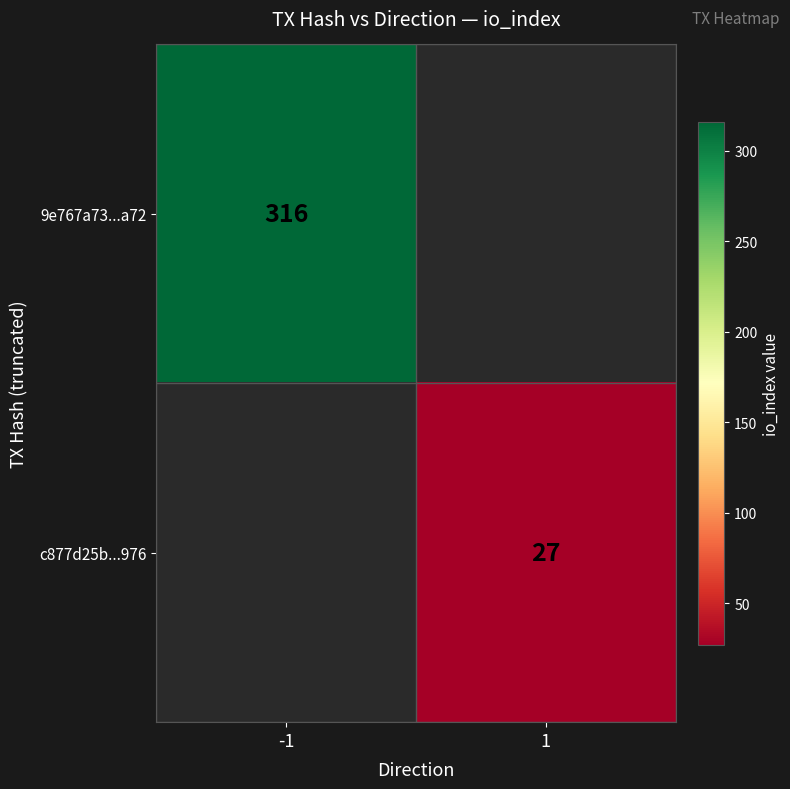

True or false: 9e767a73...a72 has a value of 316 at -1.

True